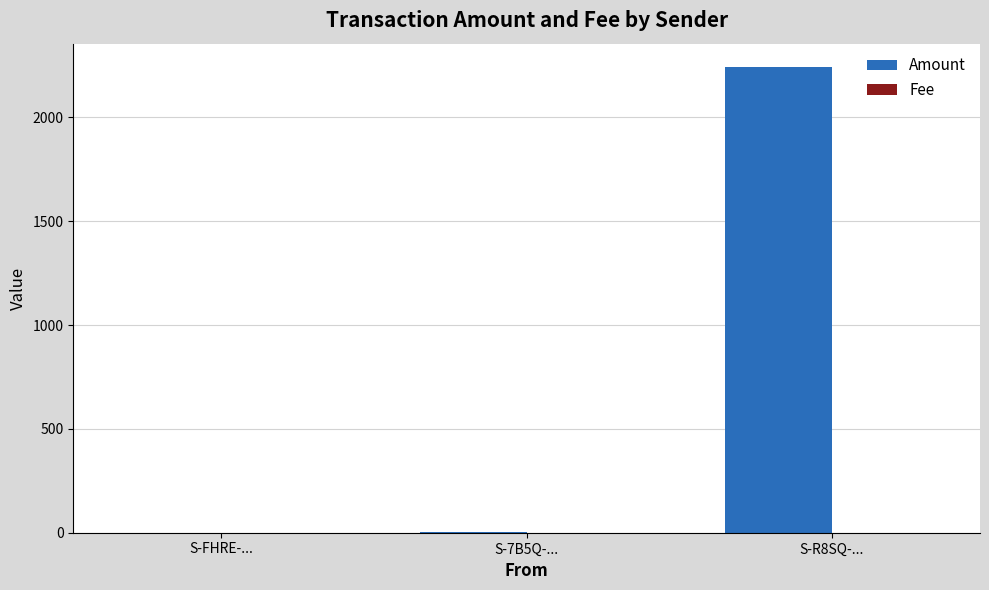

Which series has the largest total across all categories?

Amount